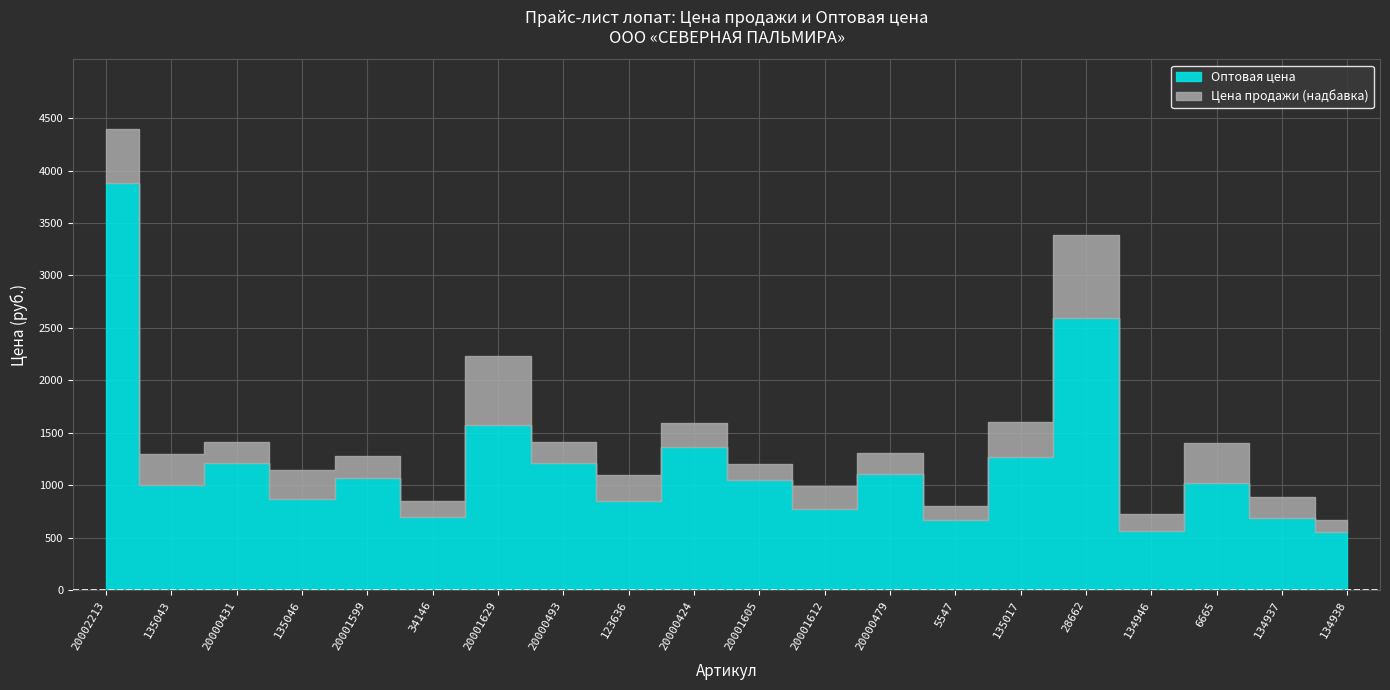

The value of Оптовая цена at 20001599 is 245.1. True or false?

False